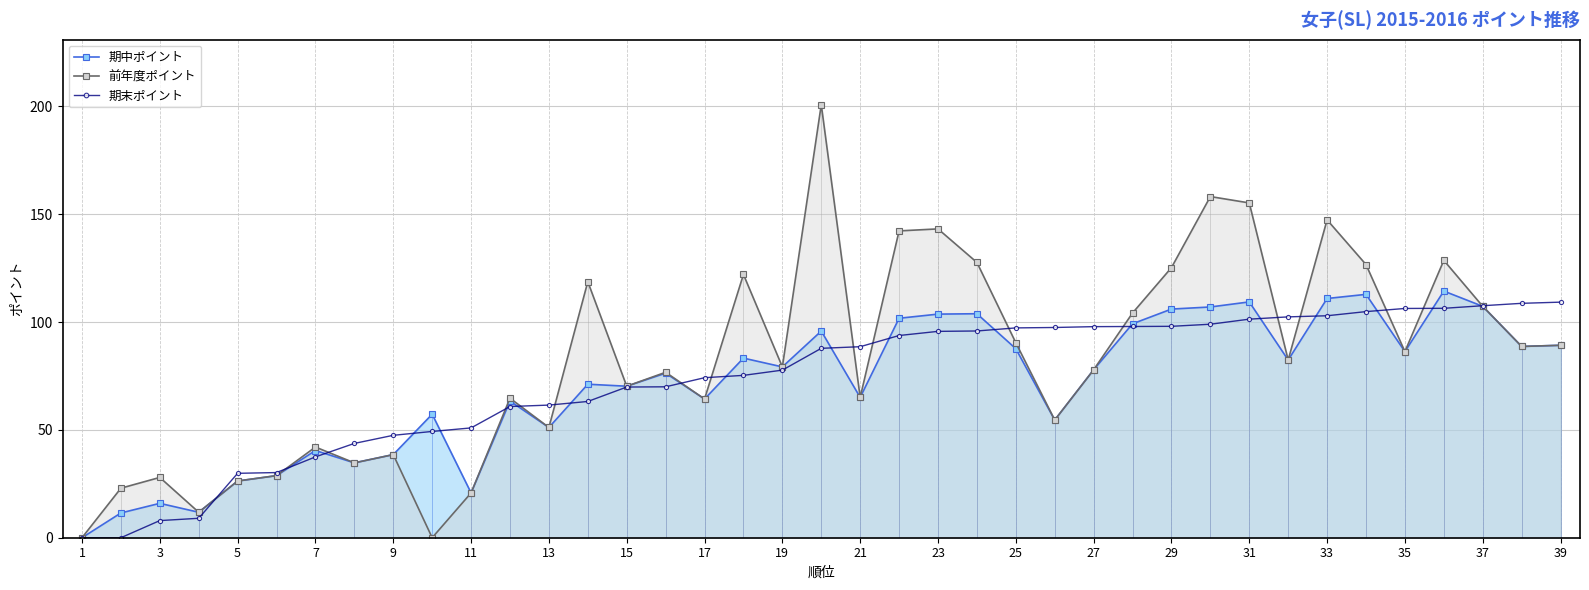

Read the 期中ポイント value at 25.

87.6